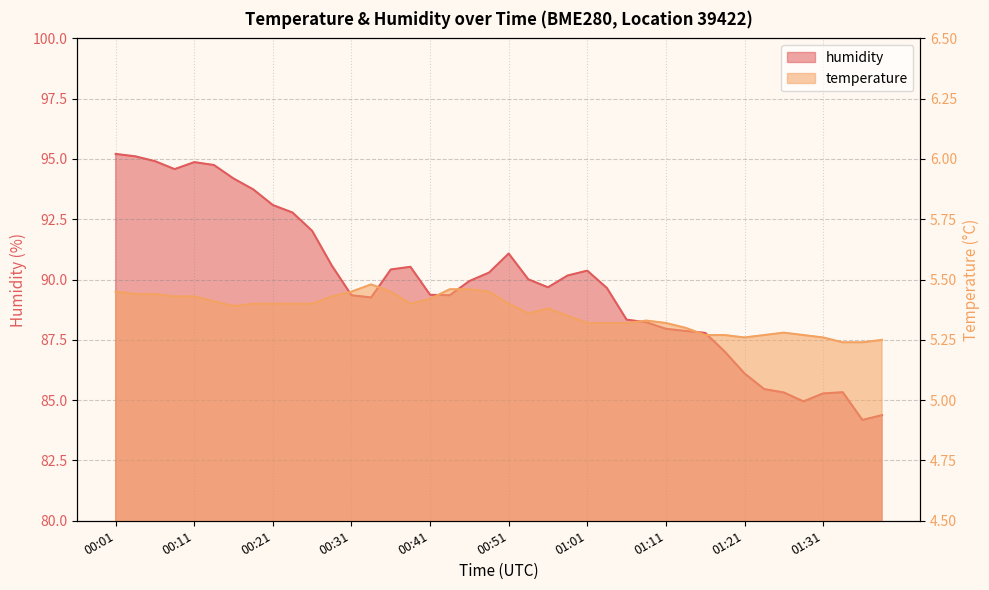

Does the chart have visible grid lines?

Yes